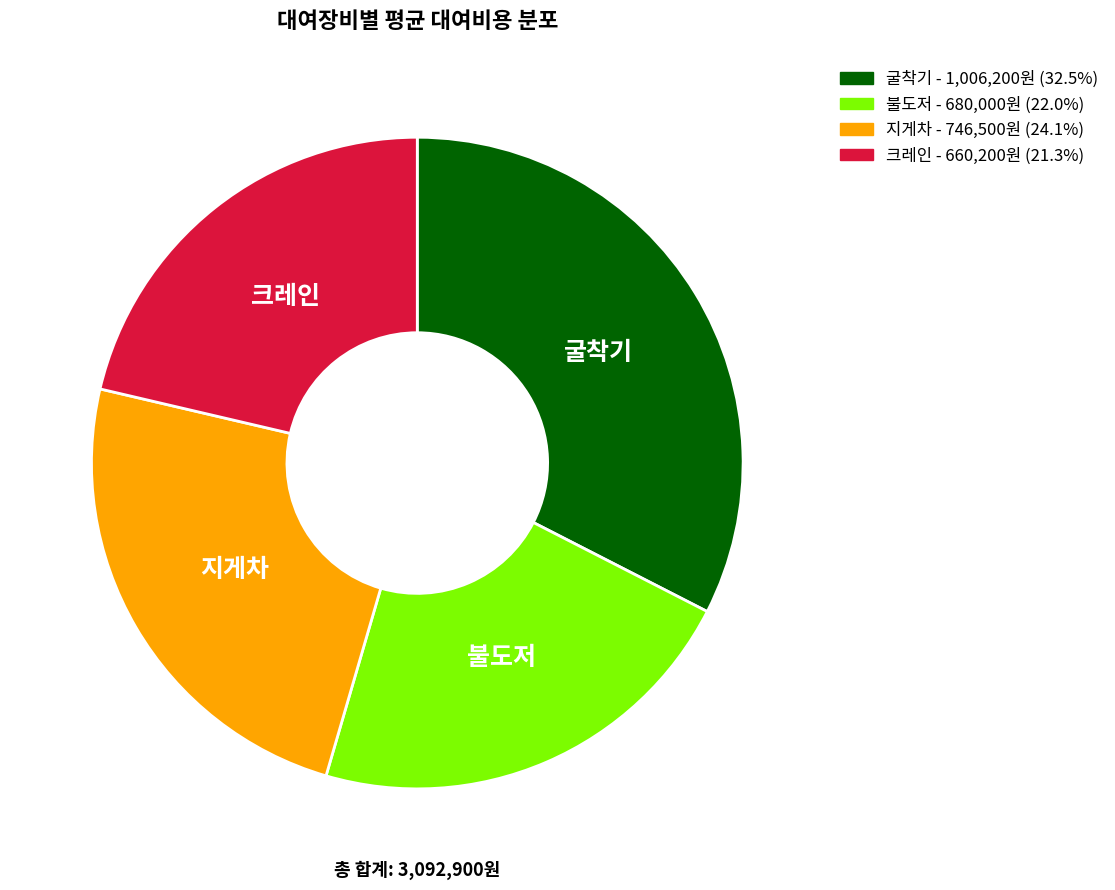

Is it true that 지게차 is 17% of the pie?

False